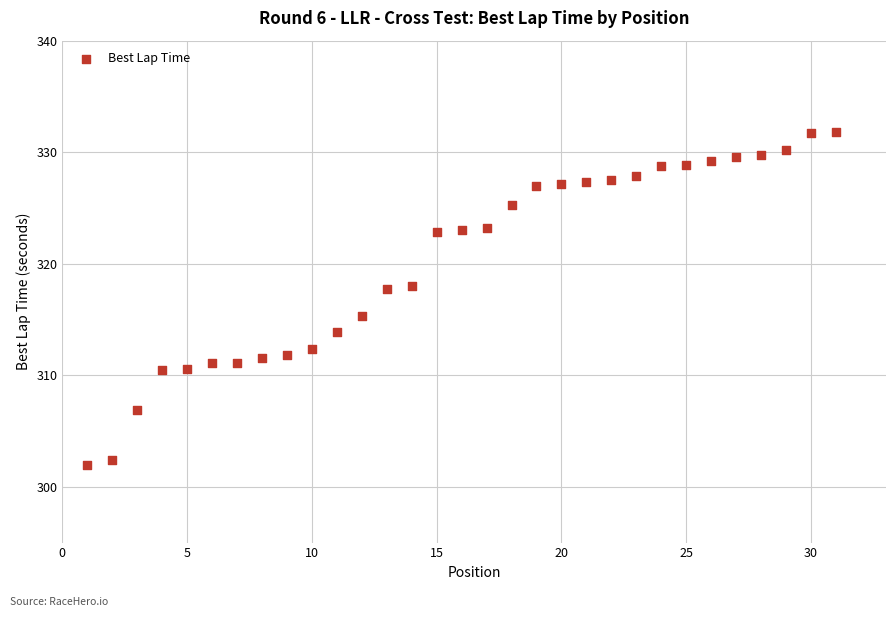

What is the range of X values (max minus min)?

30.0